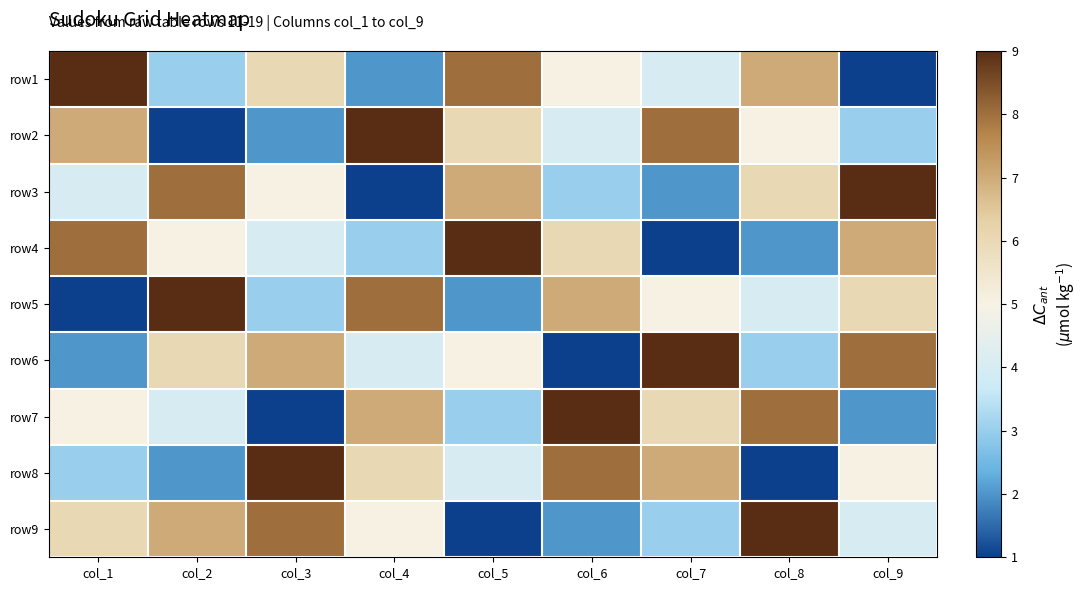

List the series in order of their peak value, highest first.

row1, row2, row3, row4, row5, row6, row7, row8, row9